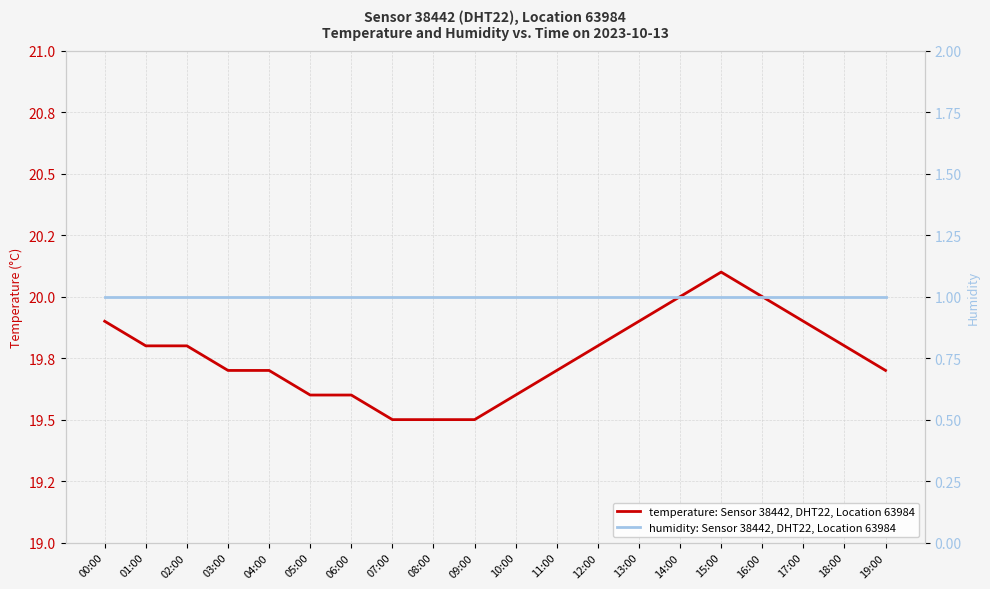

Which series changed the most between 10:00 and 19:00?

temperature: Sensor 38442, DHT22, Location 63984